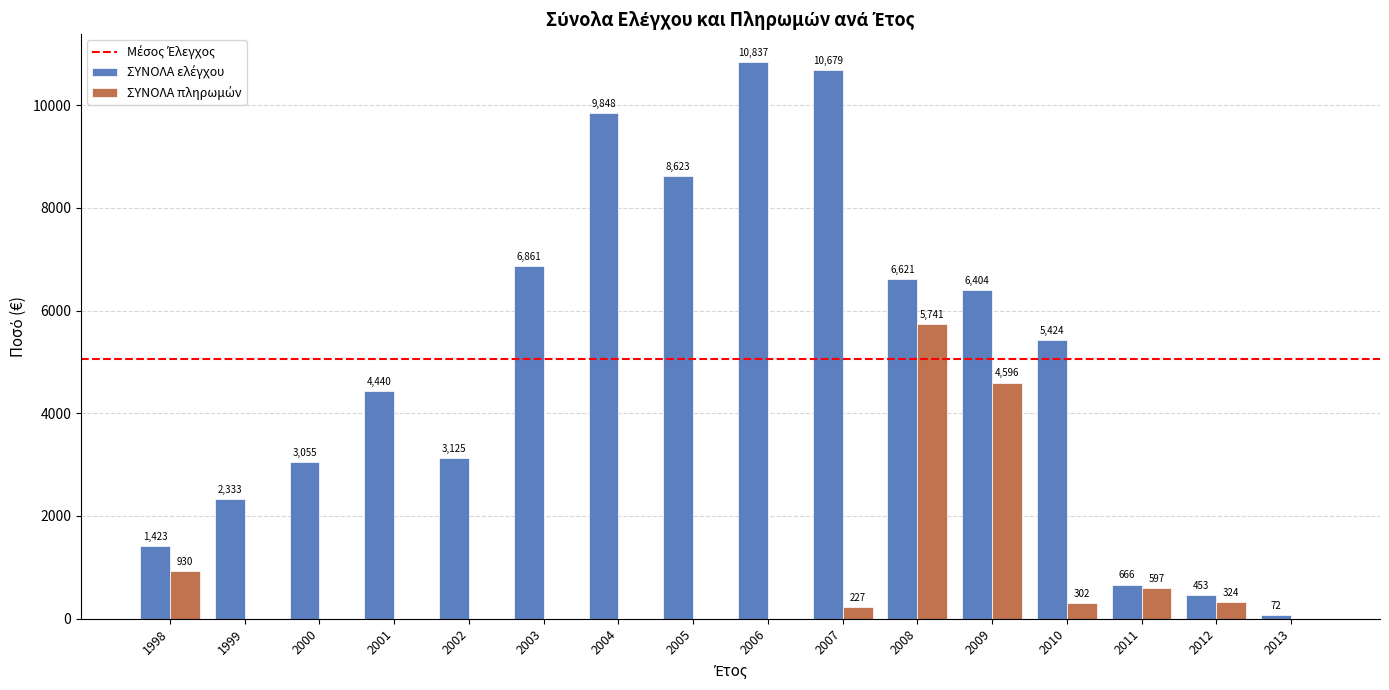

At which category is the sum across all series the highest?

2008